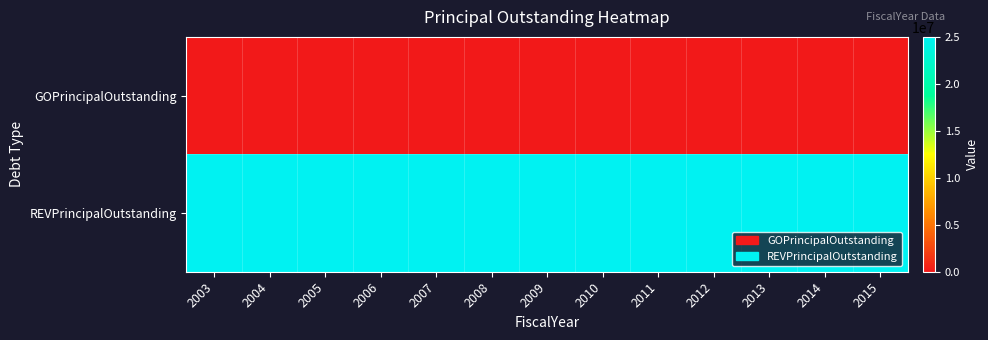

Rank the series by their maximum value, from highest to lowest.

REVPrincipalOutstanding, GOPrincipalOutstanding